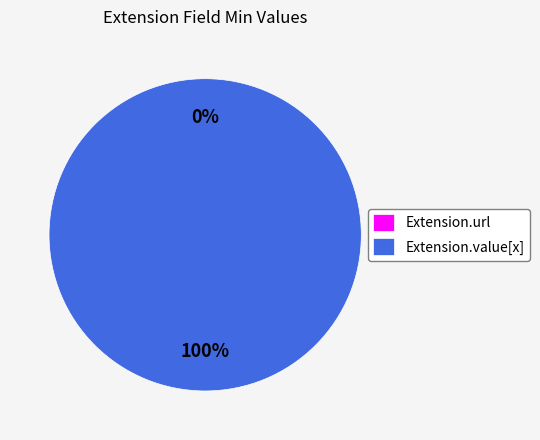

What percentage is the Extension.value[x] slice, to the nearest percent?

100%